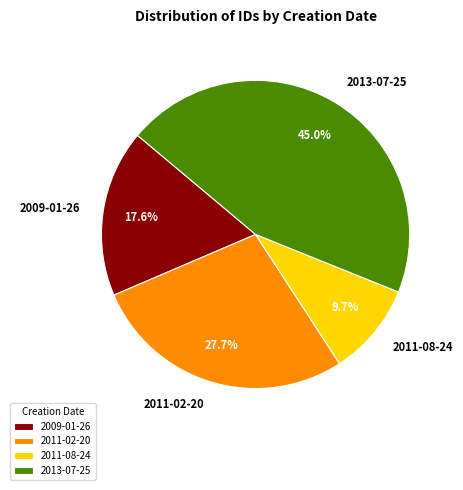

Is there any slice that represents more than half of the pie?

No